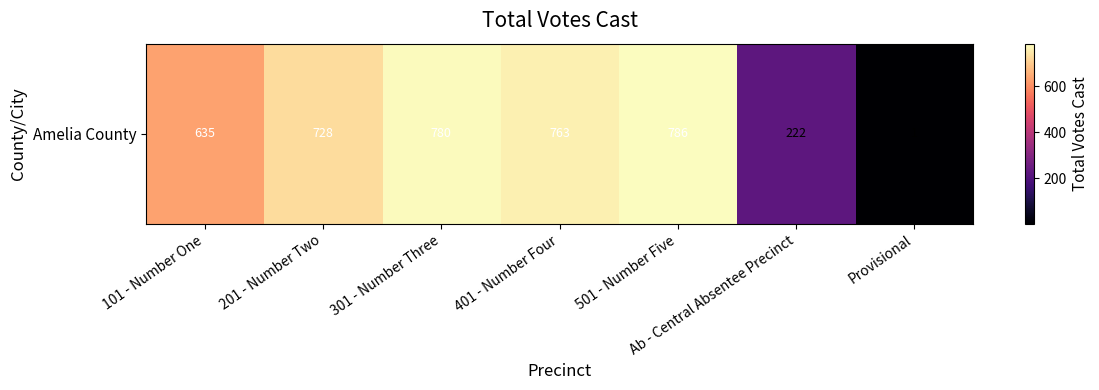

What is the smallest value displayed?

1